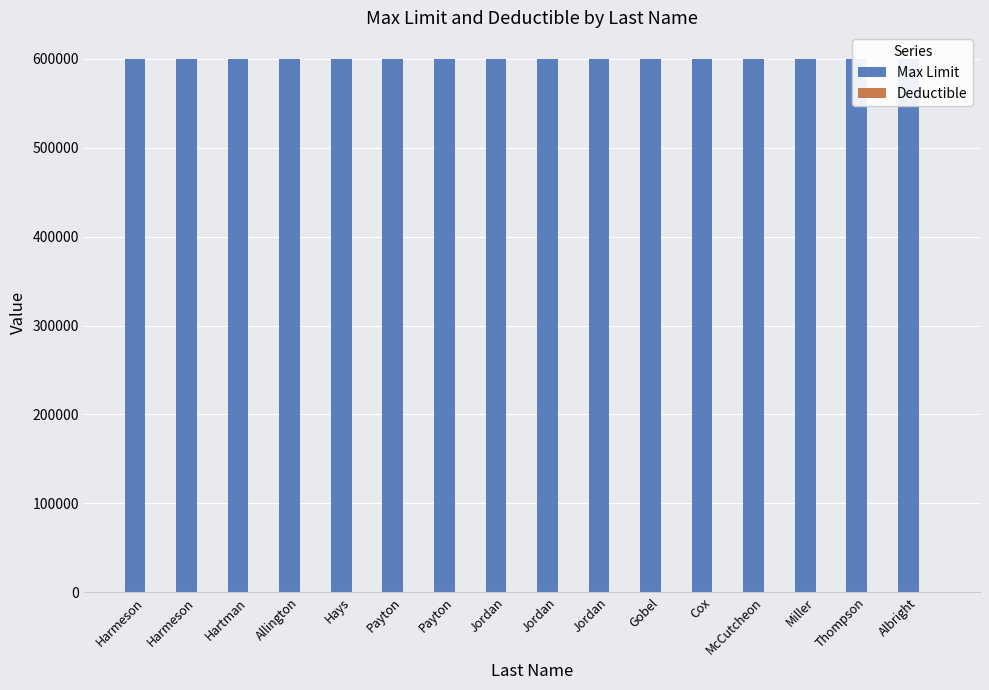

List the labels in order of Max Limit value, largest first.

Harmeson, Harmeson, Hartman, Allington, Hays, Payton, Payton, Jordan, Jordan, Jordan, Gobel, Cox, McCutcheon, Miller, Thompson, Albright